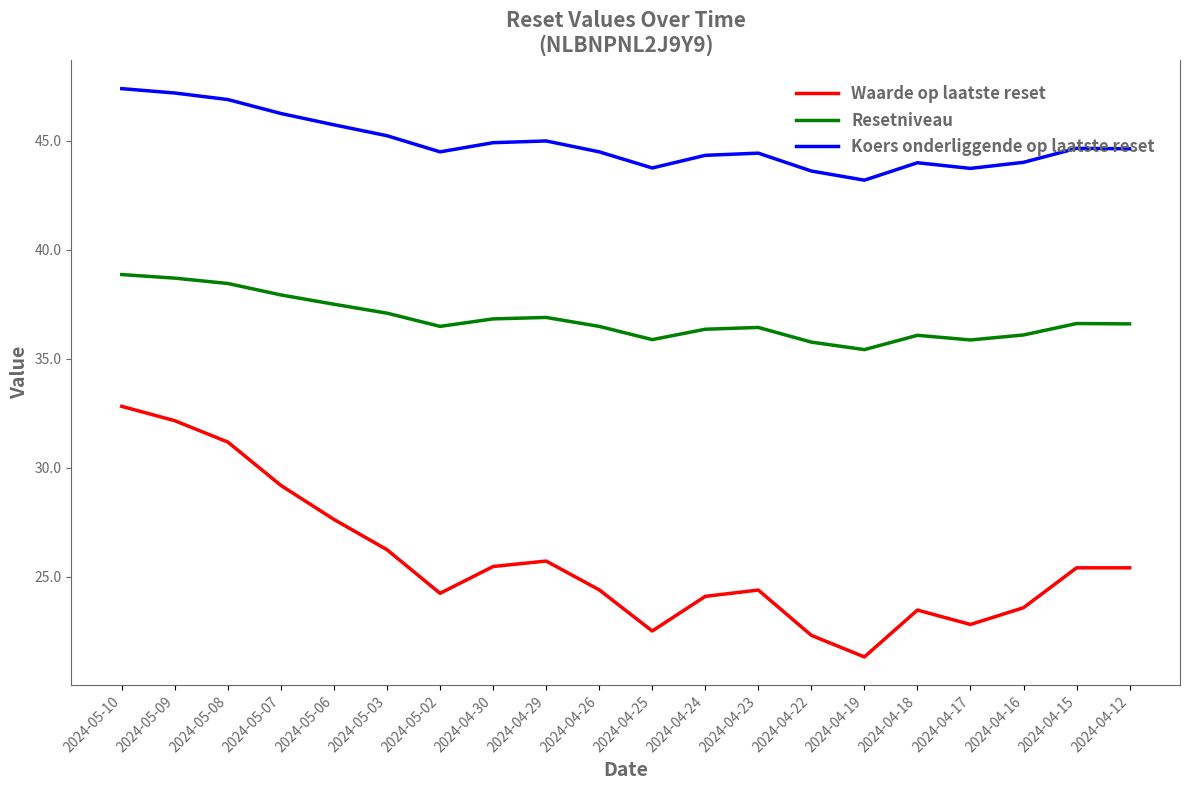

At 2024-05-09, list the series in order from smallest to largest.

Waarde op laatste reset, Resetniveau, Koers onderliggende op laatste reset